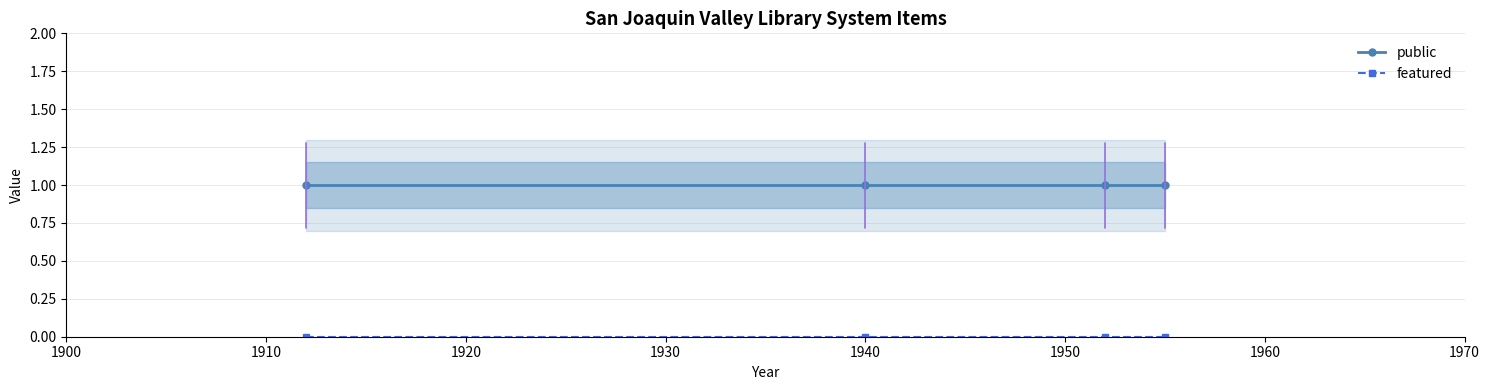

The public series shows 2 at 1900. True or false?

False